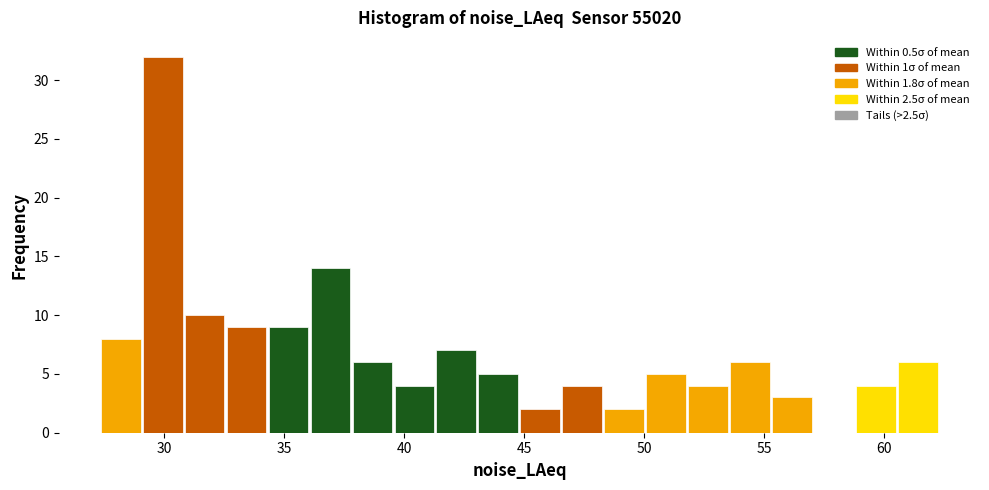

Around what value on the x-axis is the tallest bar? Give the approximate position of its centre, as read against the axis.

30.0